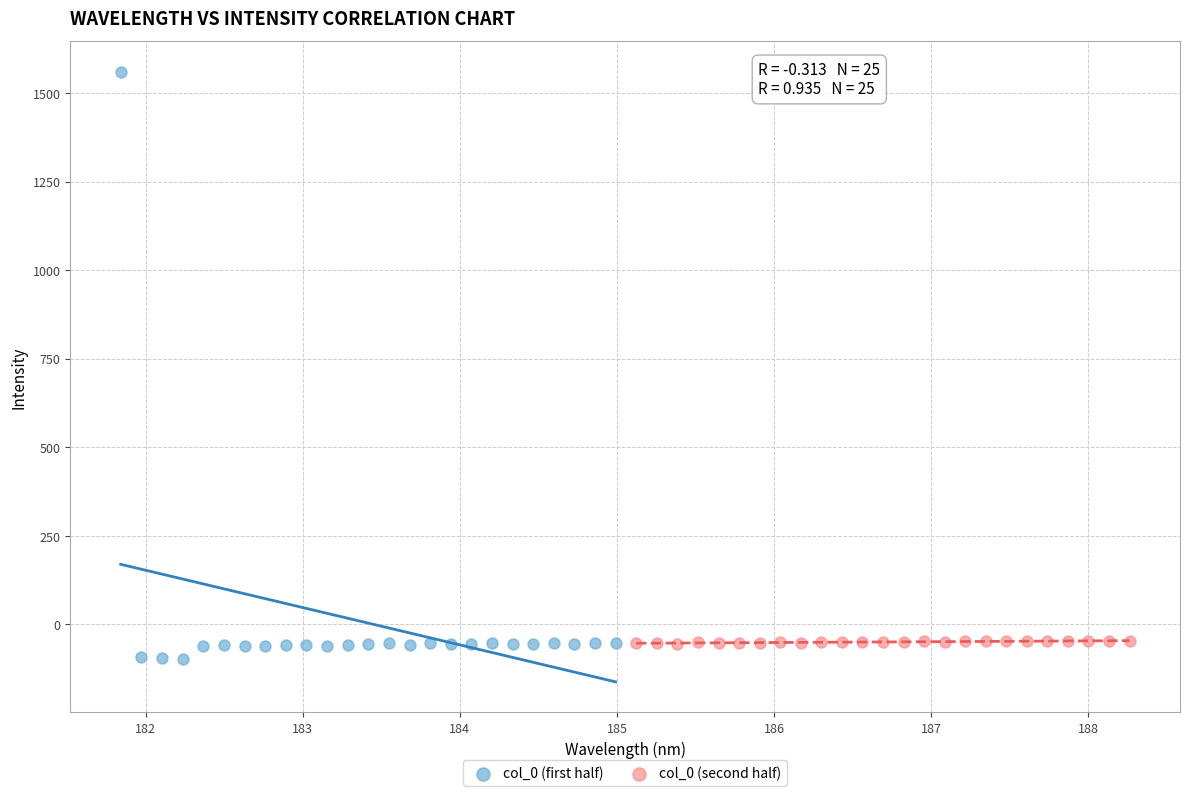

Which series reaches the maximum Y coordinate?

col_0 (first half)